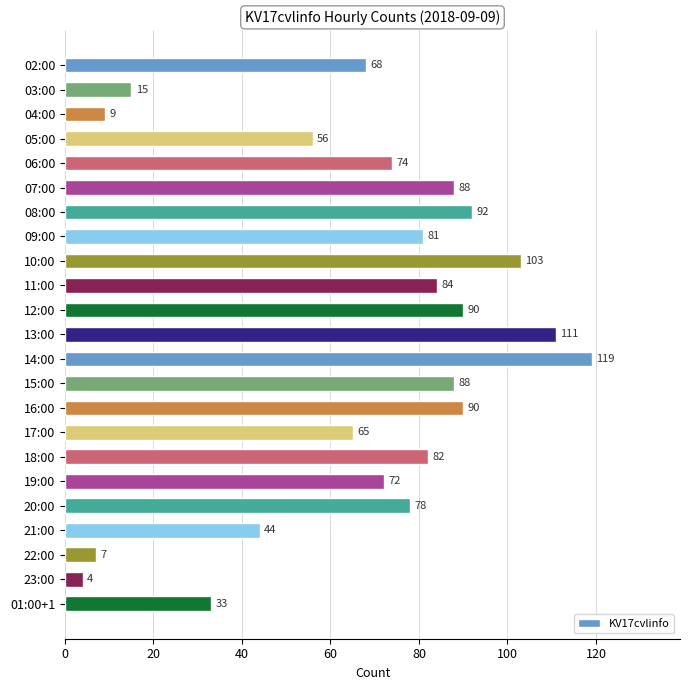

Is it true that the value at 18:00 is 113?

False